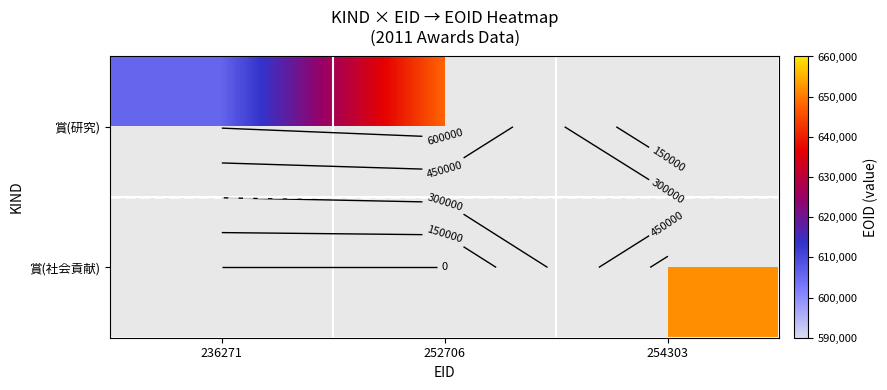

What is the difference between the maximum and minimum values in the 賞(研究) series?

42251.0